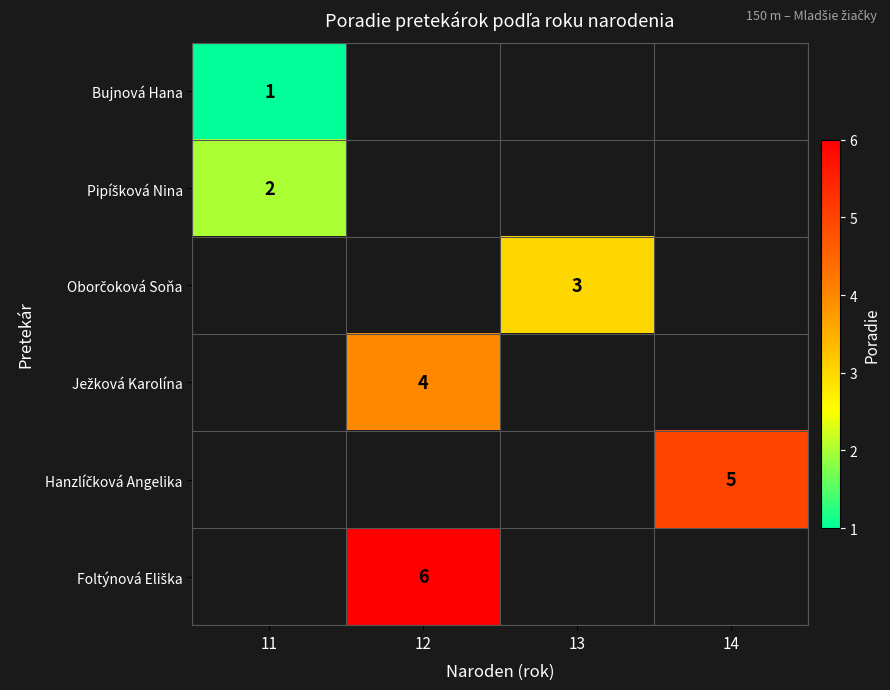

How many distinct data groups are displayed?

6